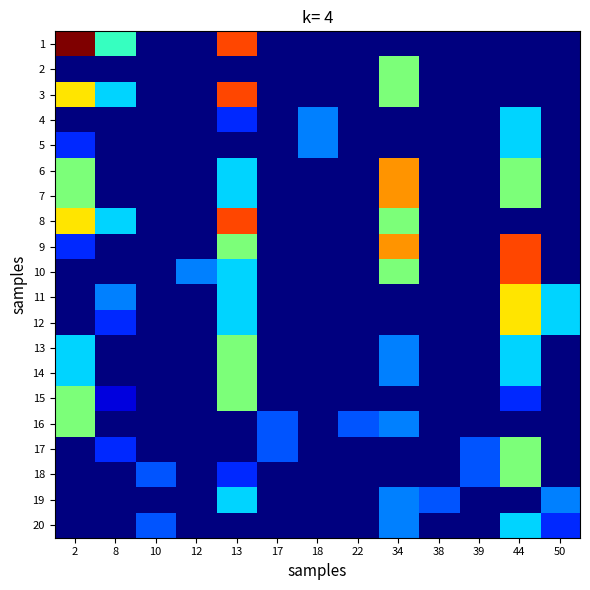

What is the greatest value displayed?

1200